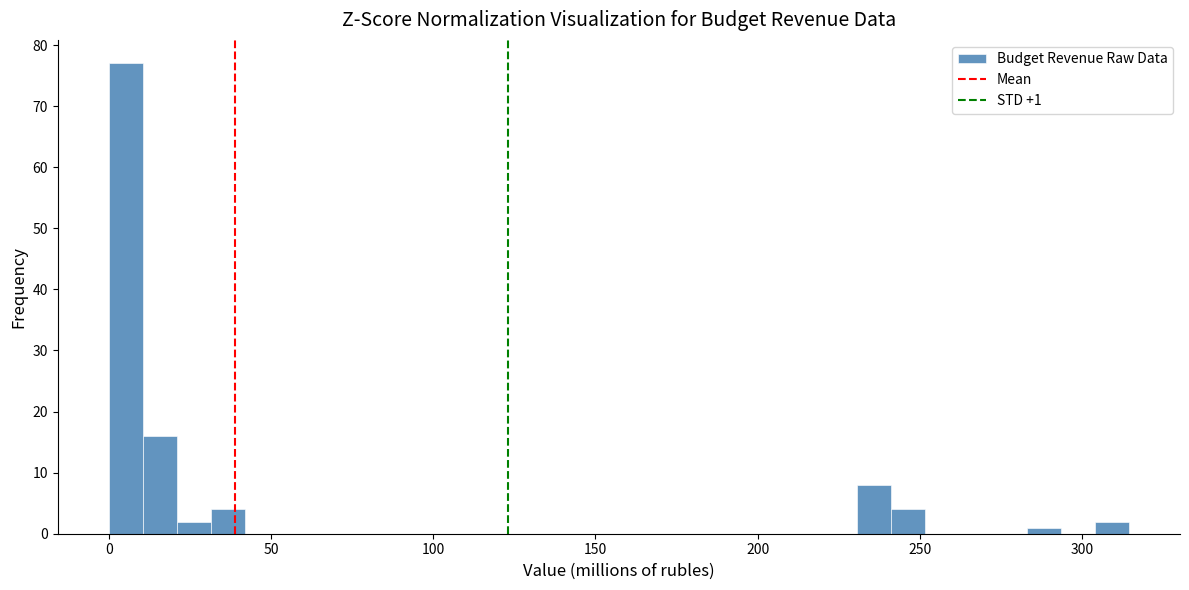

Read against the x-axis, roughly where is the centre of the tallest bar?

5